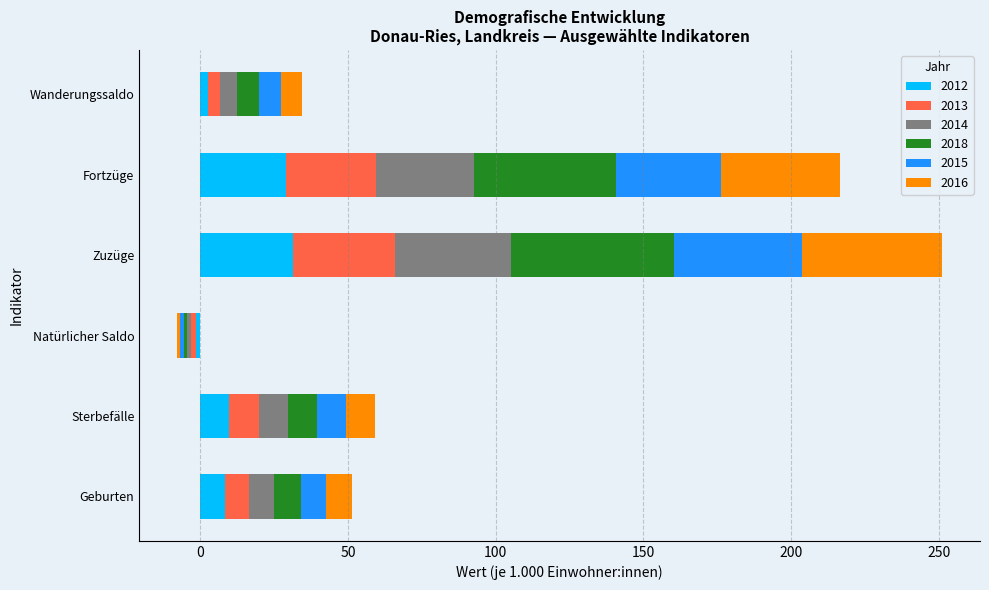

What is the smallest value displayed?

-1.6